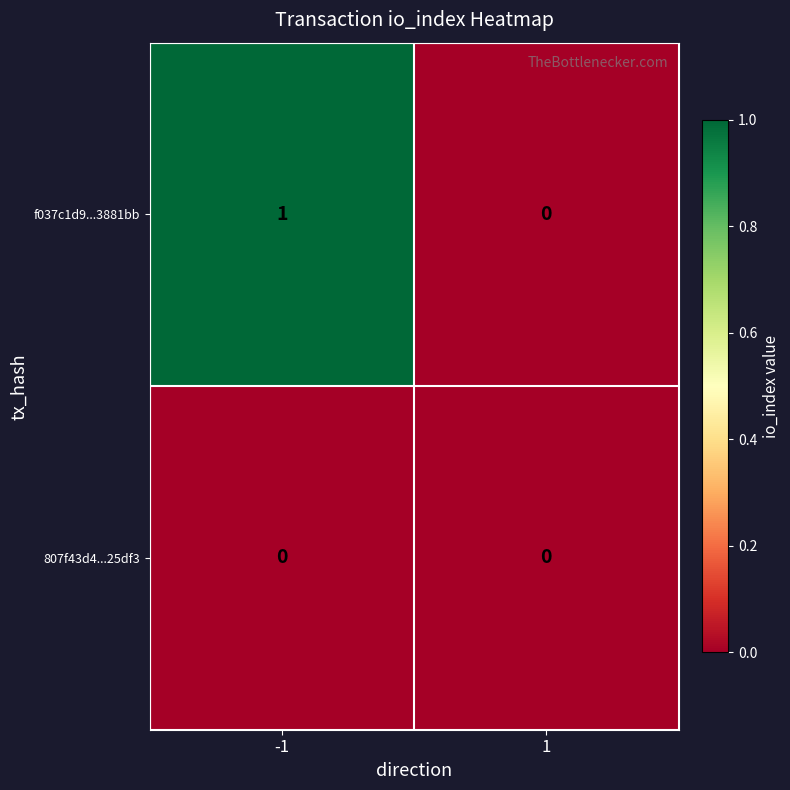

Rank the series by their average value, from lowest to highest.

807f43d4...25df3, f037c1d9...3881bb